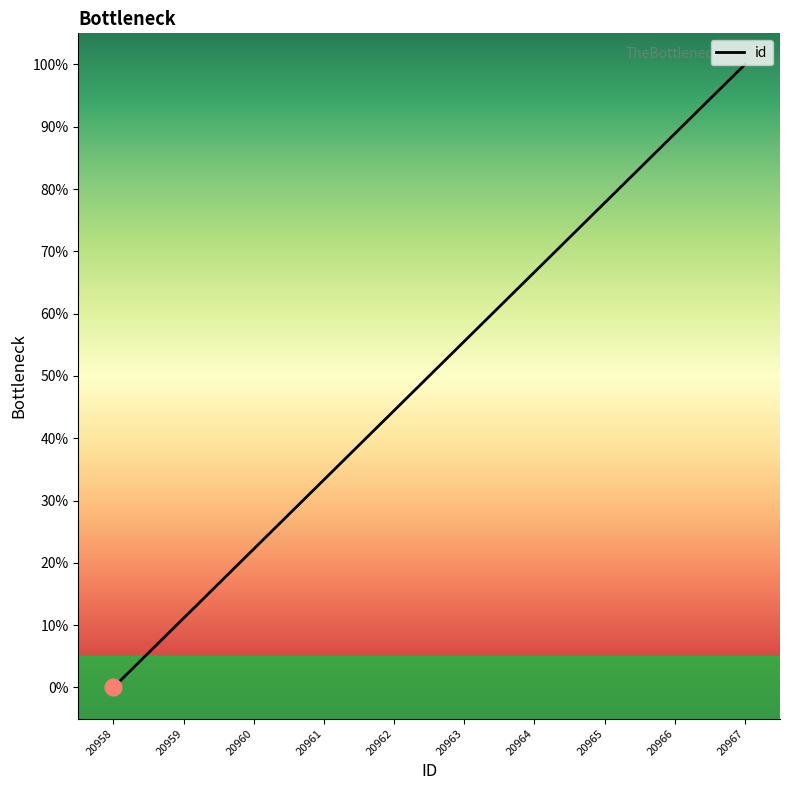

Between 20966 and 20967, which is larger?

20967